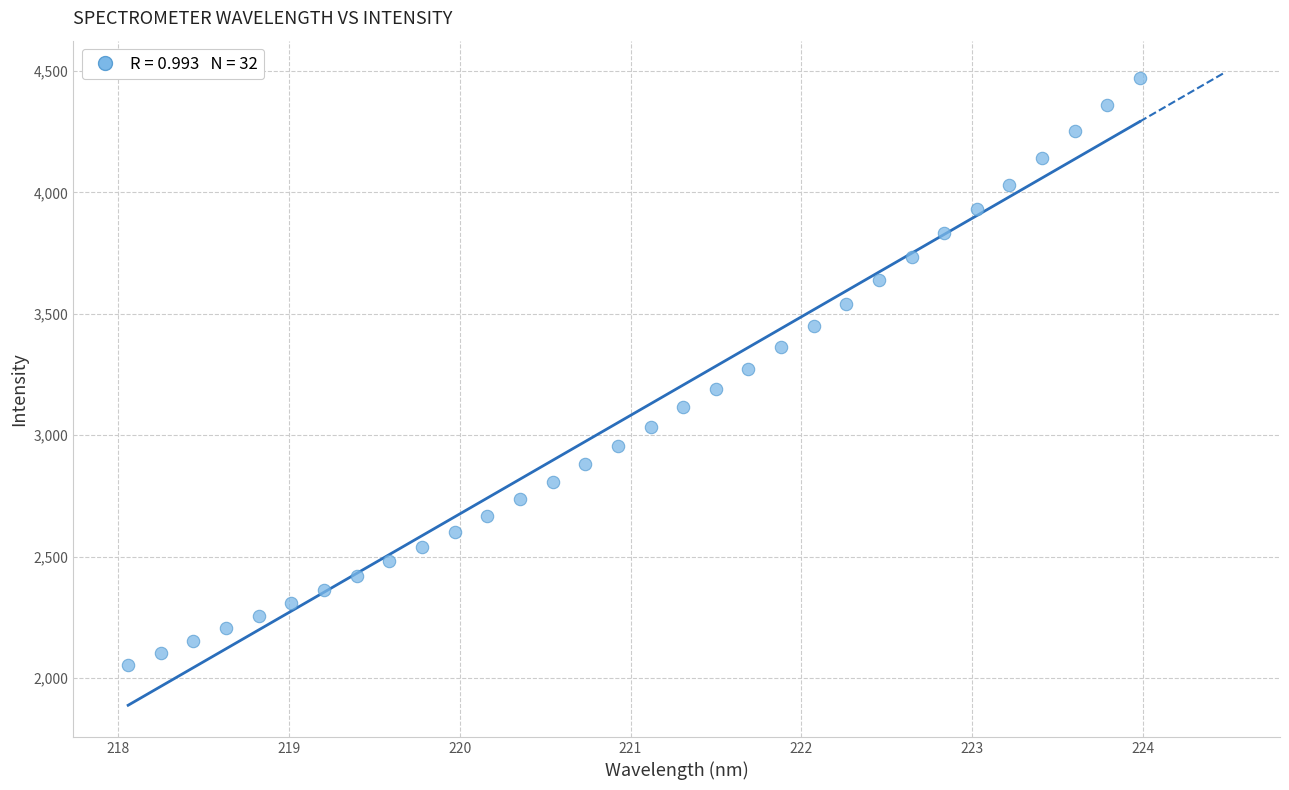

What is the range of X values (max minus min)?

5.9